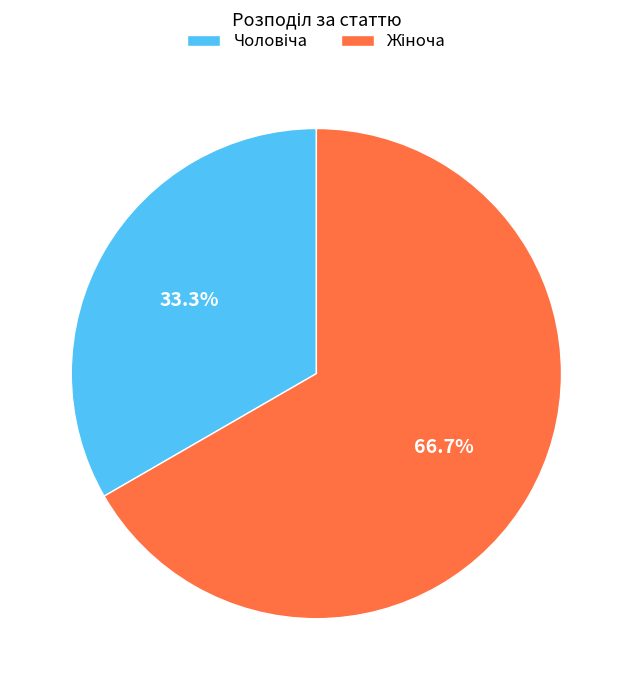

Is there a majority slice in this chart?

Yes